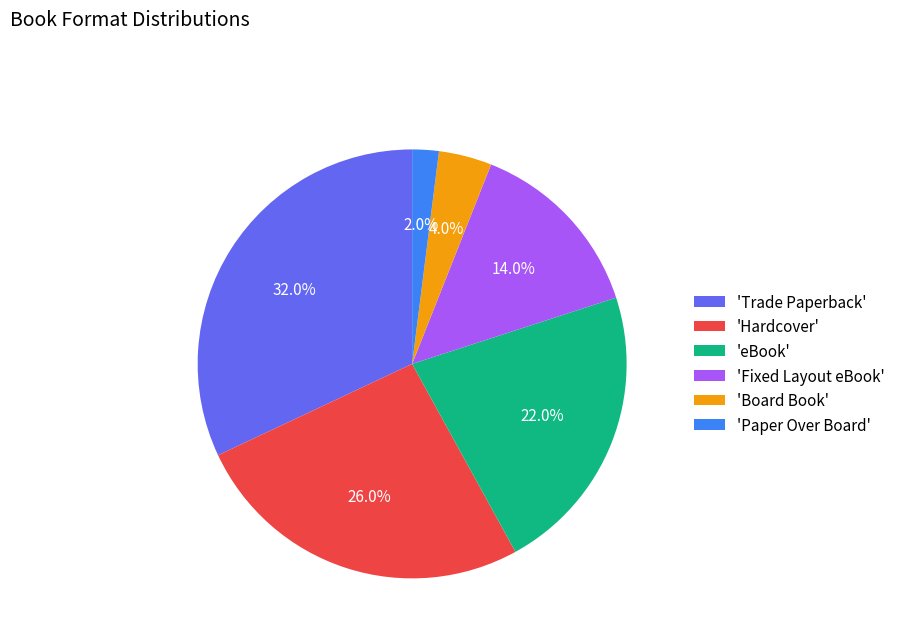

What is the ratio of the value at 'Hardcover' to the value at 'Board Book'?

6.5